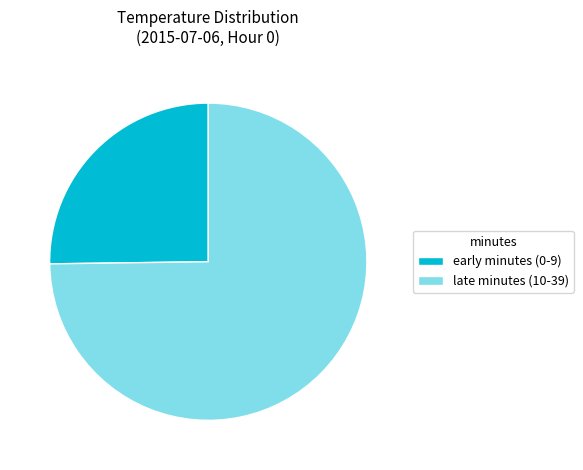

Is it true that late minutes (10-39) is 65% of the pie?

False